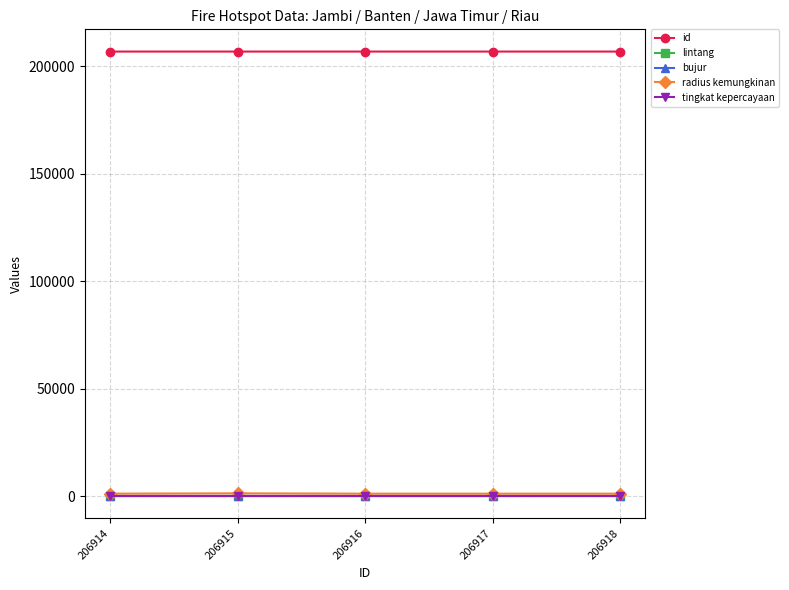

What is the approximate value of radius kemungkinan at 206915?

1280.0